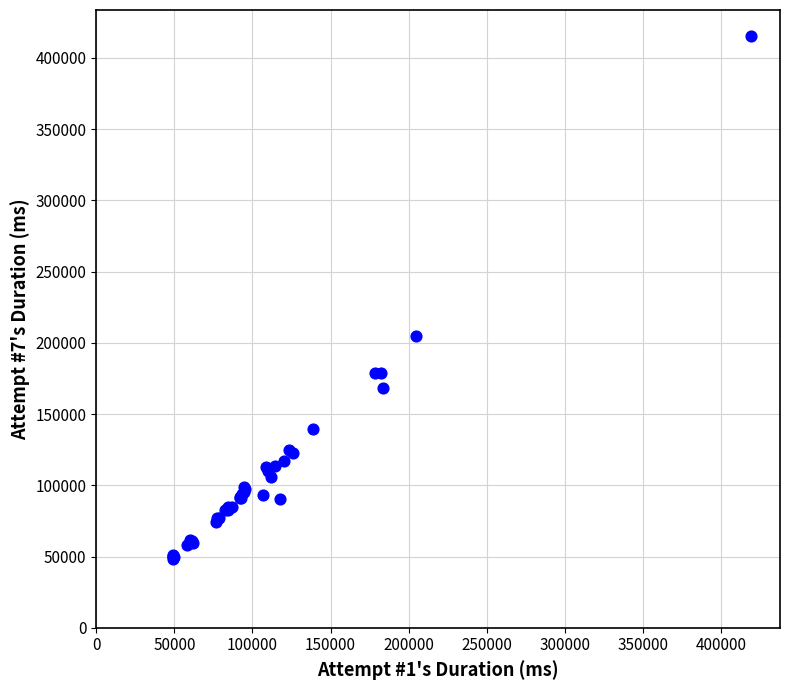

What Y value in the scatter plot is closest to 231917?

204753